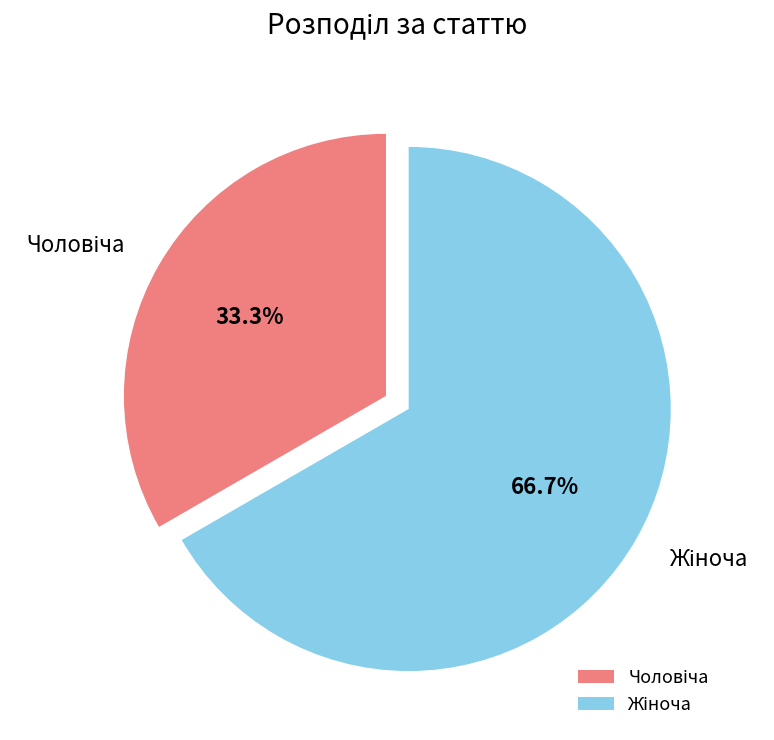

Is there any slice that represents more than half of the pie?

Yes